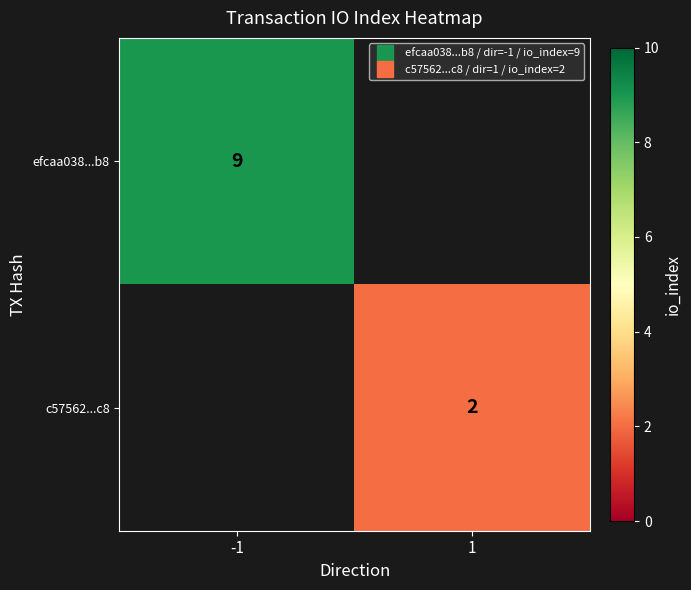

List the series in order of their overall mean, highest first.

efcaa038...b8, c57562...c8